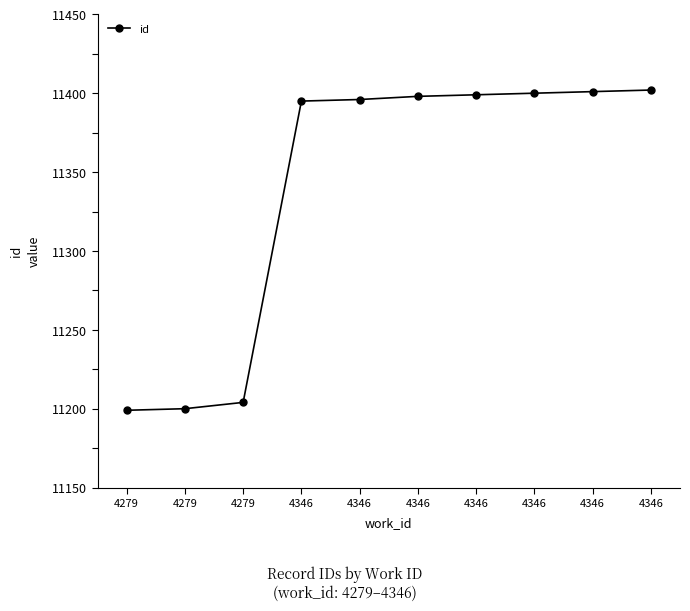

Count the number of data series in this chart.

1